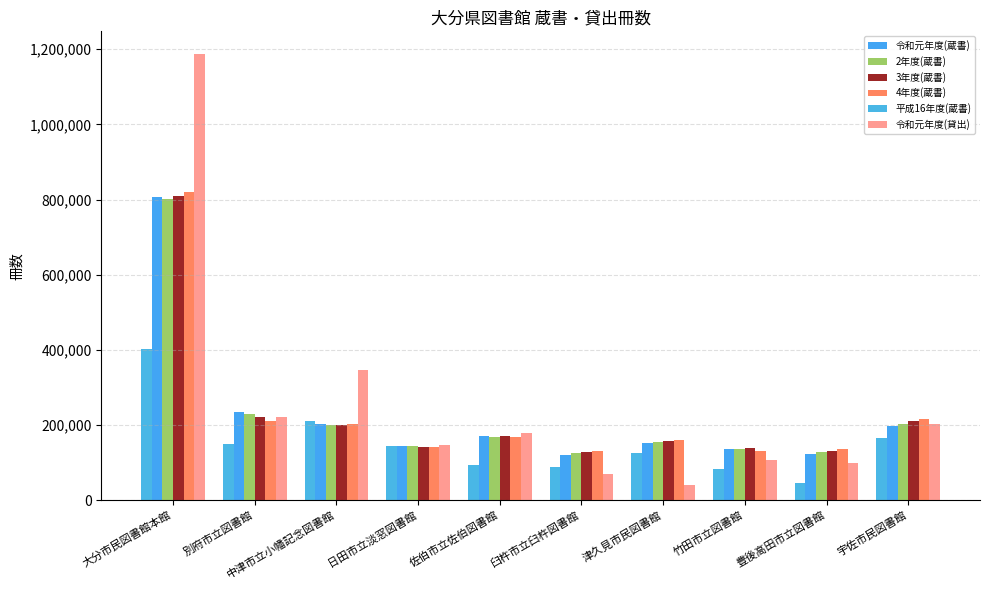

Reading left to right, extract all data points from this chart.

令和元年度(蔵書): 大分市民図書館本館=806984	別府市立図書館=234939	中津市立小幡記念図書館=202994	日田市立淡窓図書館=144940	佐伯市立佐伯図書館=170528	臼杵市立臼杵図書館=121506	津久見市民図書館=152530	竹田市立図書館=136723	豊後高田市立図書館=124264	宇佐市民図書館=197036
2年度(蔵書): 大分市民図書館本館=800398	別府市立図書館=228672	中津市立小幡記念図書館=199909	日田市立淡窓図書館=143693	佐伯市立佐伯図書館=168382	臼杵市立臼杵図書館=125455	津久見市民図書館=156570	竹田市立図書館=136991	豊後高田市立図書館=127945	宇佐市民図書館=202291
3年度(蔵書): 大分市民図書館本館=809244	別府市立図書館=222614	中津市立小幡記念図書館=201388	日田市立淡窓図書館=142917	佐伯市立佐伯図書館=170149	臼杵市立臼杵図書館=129191	津久見市民図書館=157209	竹田市立図書館=138098	豊後高田市立図書館=131688	宇佐市民図書館=209901
4年度(蔵書): 大分市民図書館本館=820156	別府市立図書館=211787	中津市立小幡記念図書館=203163	日田市立淡窓図書館=141612	佐伯市立佐伯図書館=169438	臼杵市立臼杵図書館=132559	津久見市民図書館=159856	竹田市立図書館=131315	豊後高田市立図書館=135610	宇佐市民図書館=215891
平成16年度(蔵書): 大分市民図書館本館=403210	別府市立図書館=150785	中津市立小幡記念図書館=212269	日田市立淡窓図書館=145553	佐伯市立佐伯図書館=95032	臼杵市立臼杵図書館=89889	津久見市民図書館=125051	竹田市立図書館=84000	豊後高田市立図書館=46582	宇佐市民図書館=166615
令和元年度(貸出): 大分市民図書館本館=1188194	別府市立図書館=221399	中津市立小幡記念図書館=346181	日田市立淡窓図書館=147109	佐伯市立佐伯図書館=178847	臼杵市立臼杵図書館=70338	津久見市民図書館=39575	竹田市立図書館=107791	豊後高田市立図書館=99677	宇佐市民図書館=202207